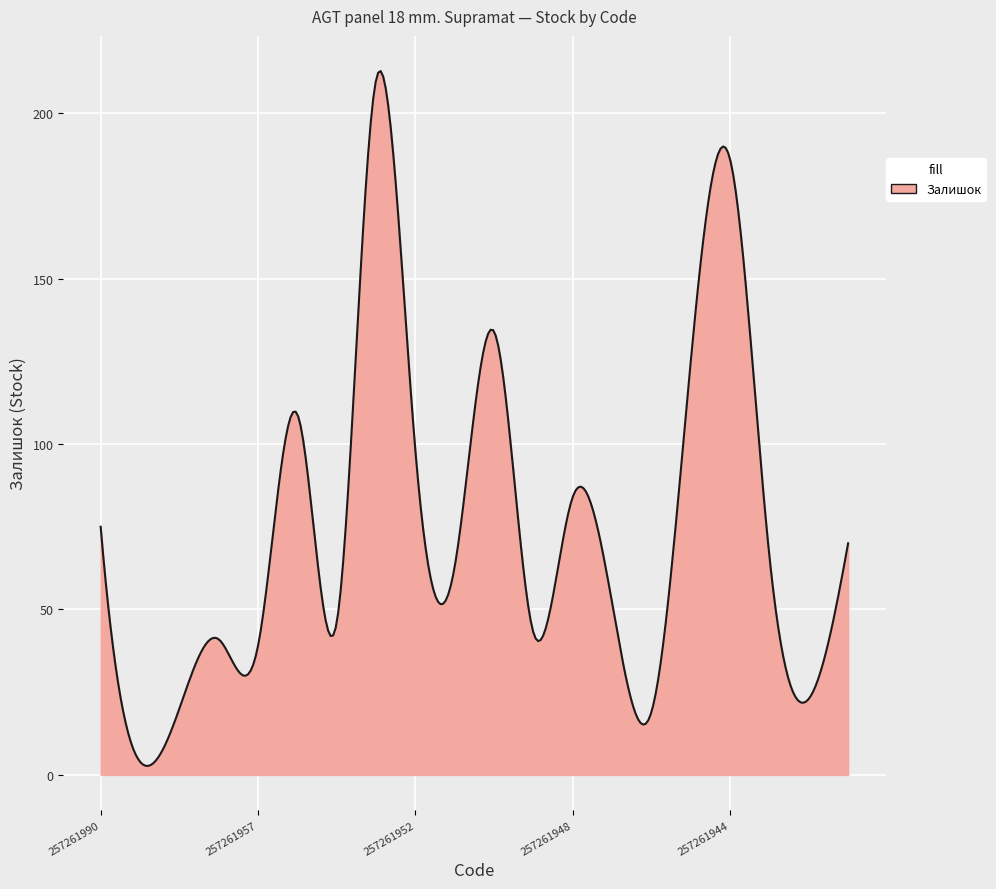

What is the greatest value displayed?

212.7